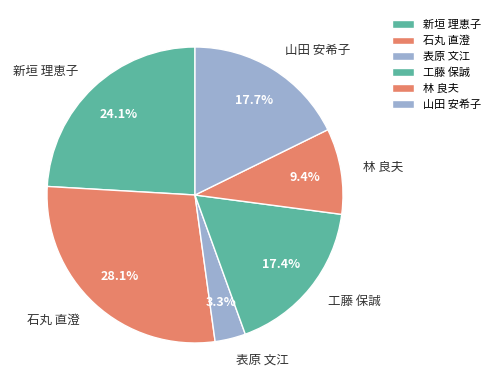

To the nearest percent, what is the difference between the 新垣 理恵子 and 山田 安希子 slice percentages?

6%